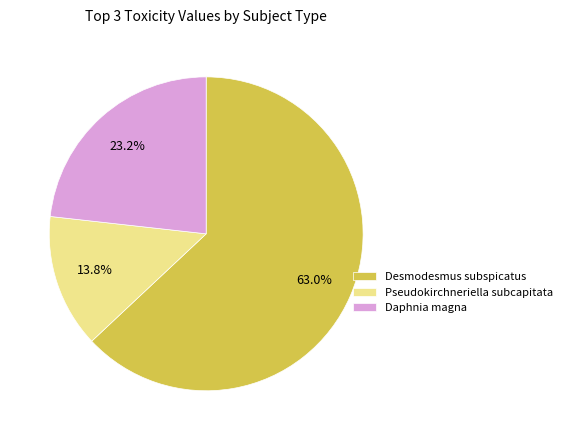

How many slices are in this pie chart?

3